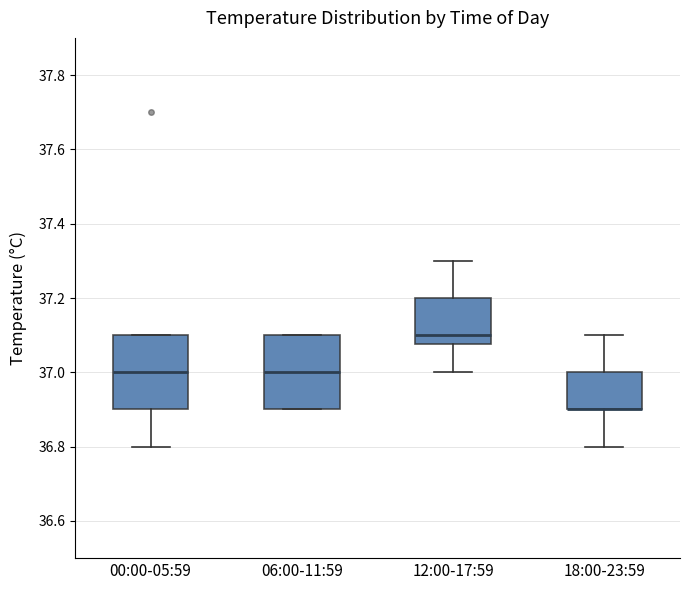

Where does the lower whisker of the box for 18:00-23:59 end on the y-axis? The values are not printed on the chart, so give them approximately, as read against the axis.

36.80